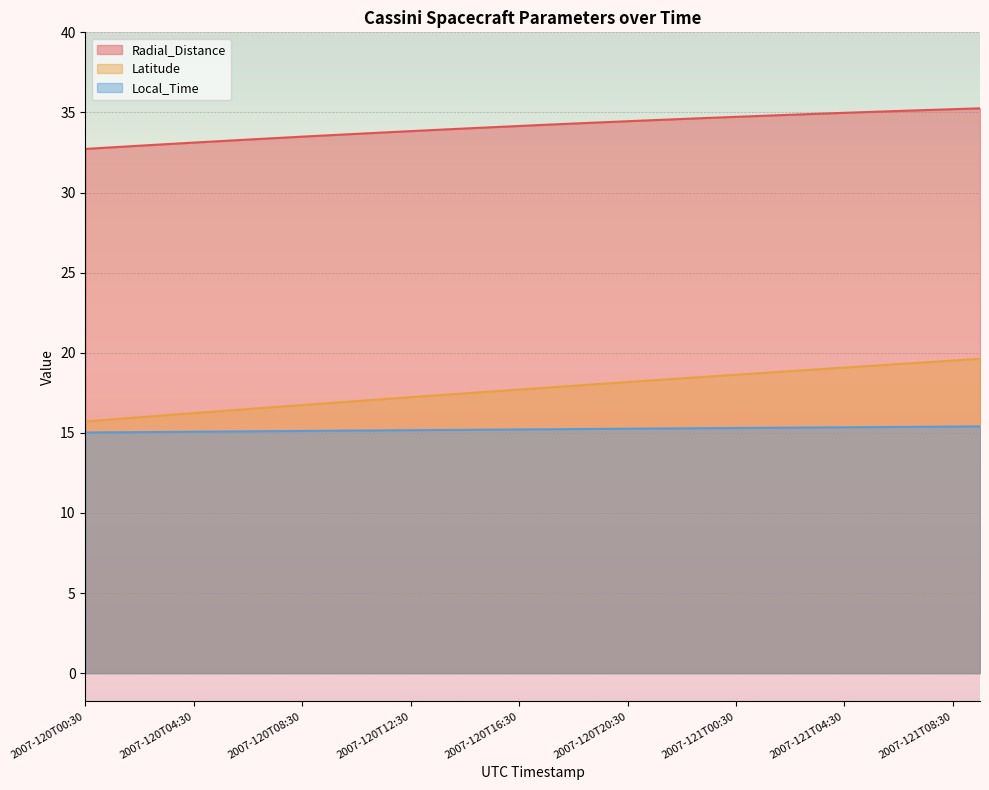

True or false: Local_Time and Latitude cross at least once.

False